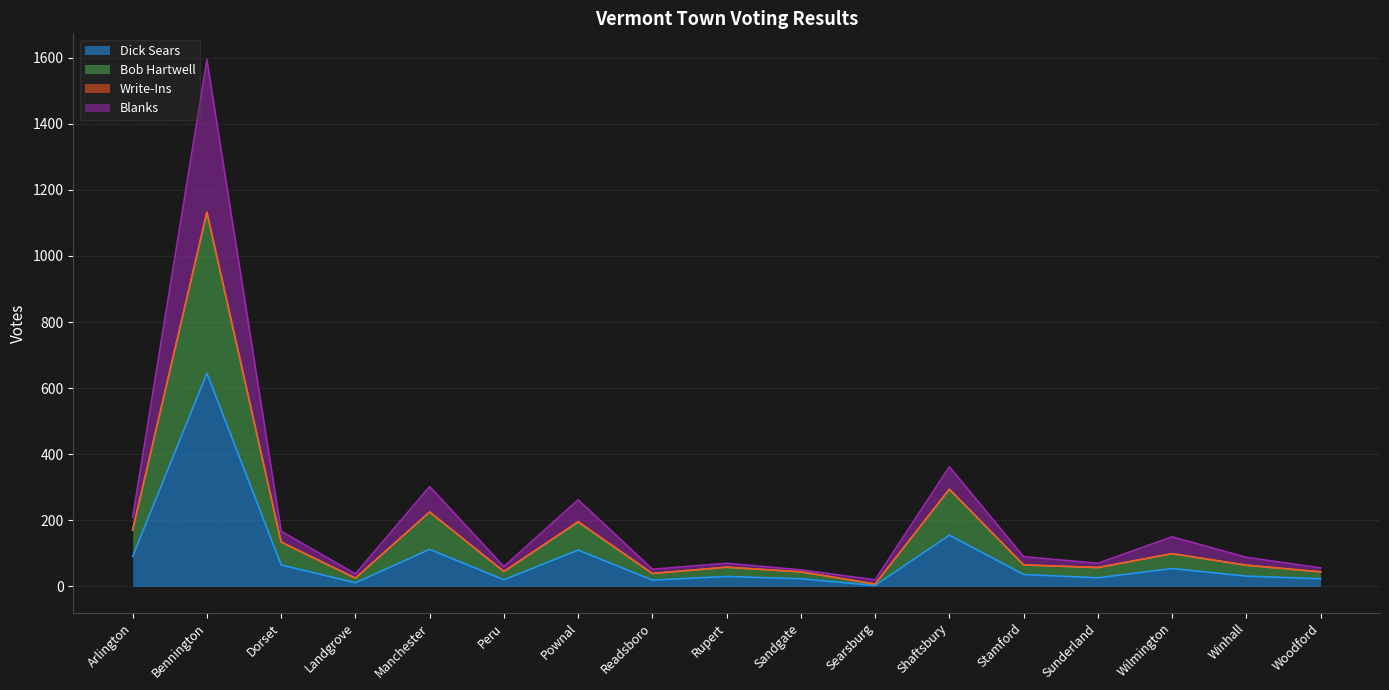

What is the label of the 5th point from the right?

Stamford